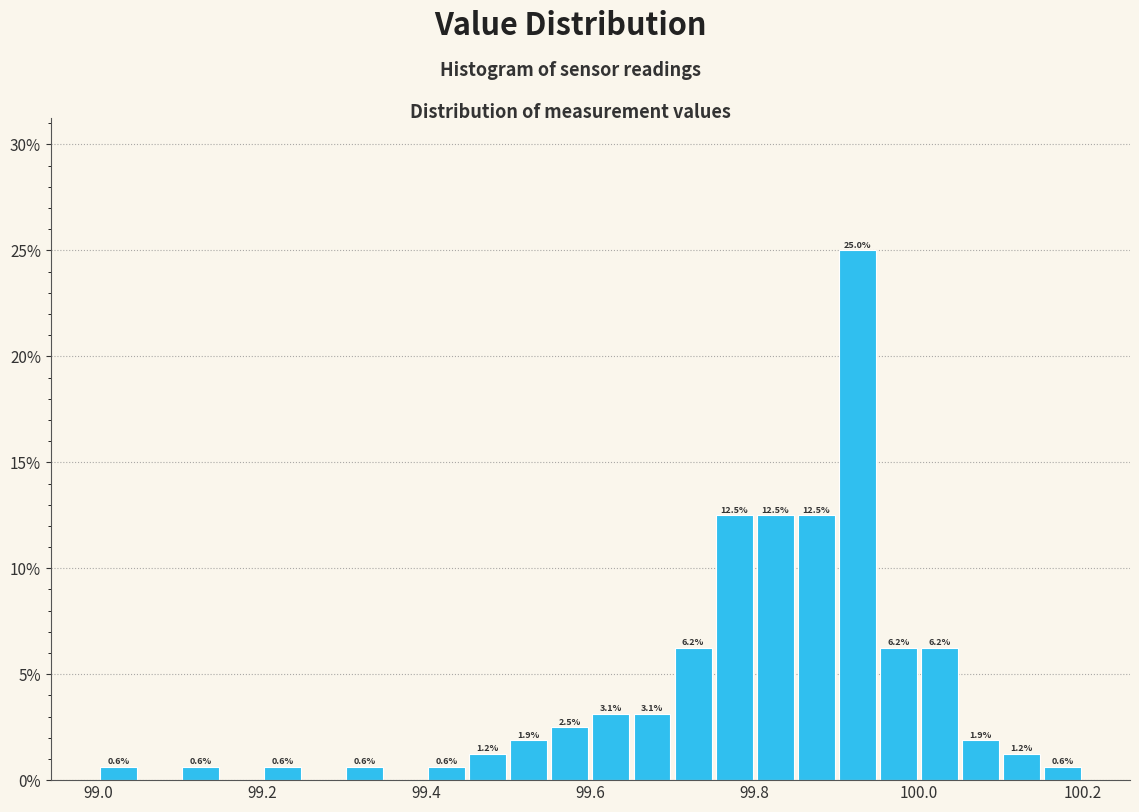

Read against the x-axis, roughly where is the centre of the tallest bar?

99.92